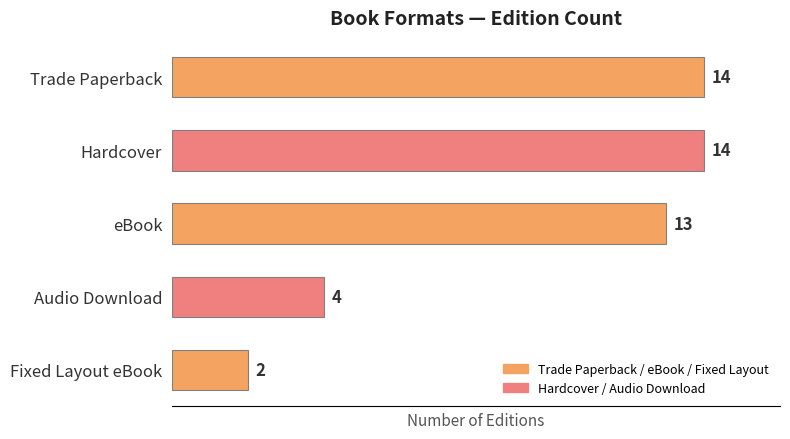

What is the difference between the second highest and minimum values?

12